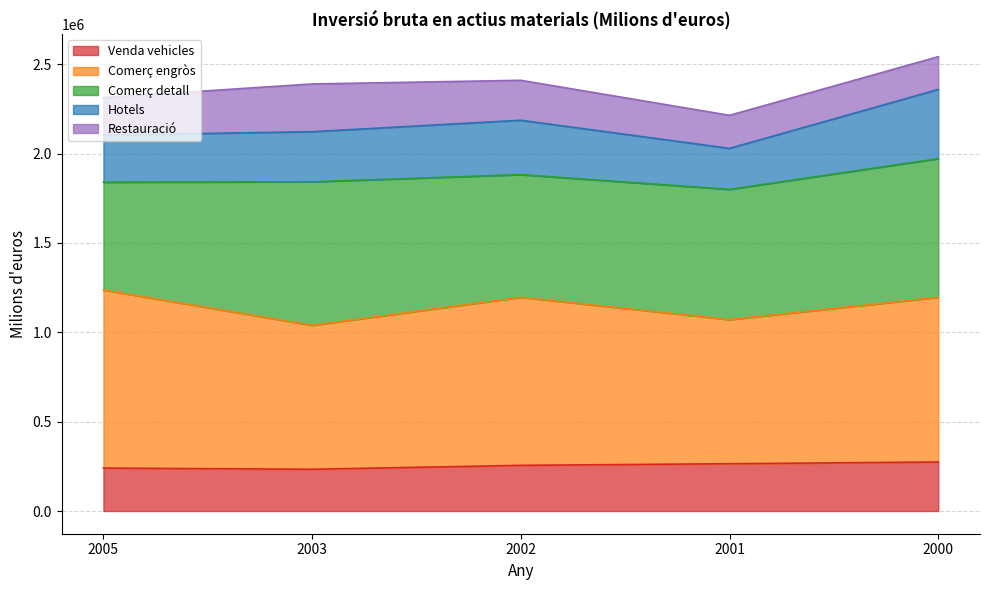

At which category does Hotels reach its first local peak?

2002